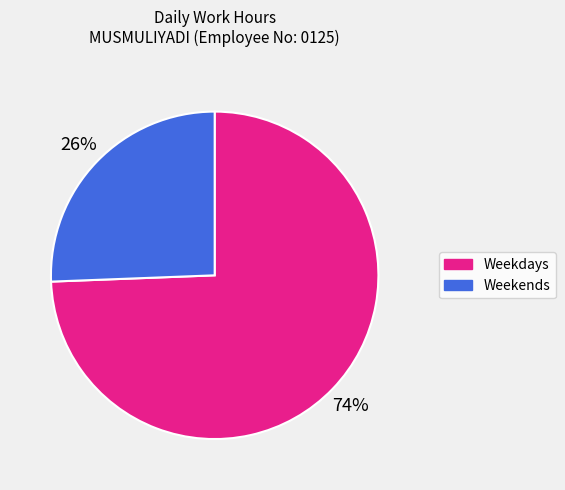

To the nearest percent, what is the average slice percentage?

50%